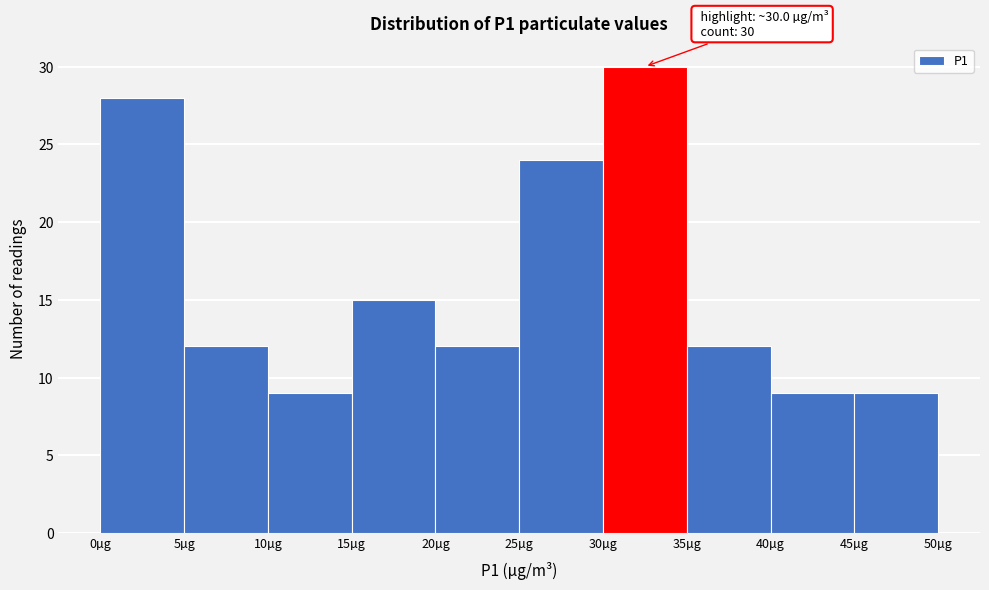

Over which range of the x-axis is the bar tallest?

30 to 35